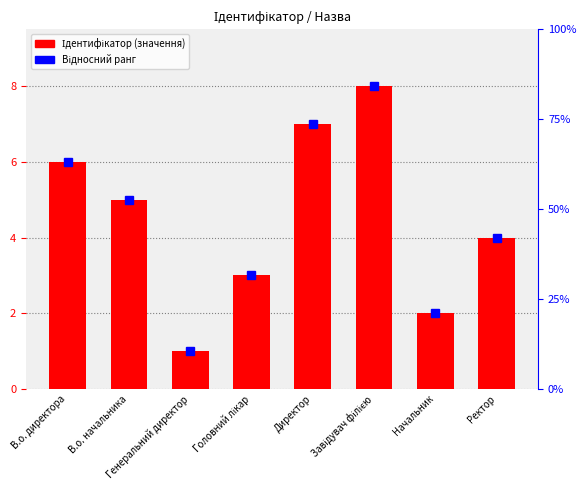

At which category is the sum across all series the highest?

Завідувач філією